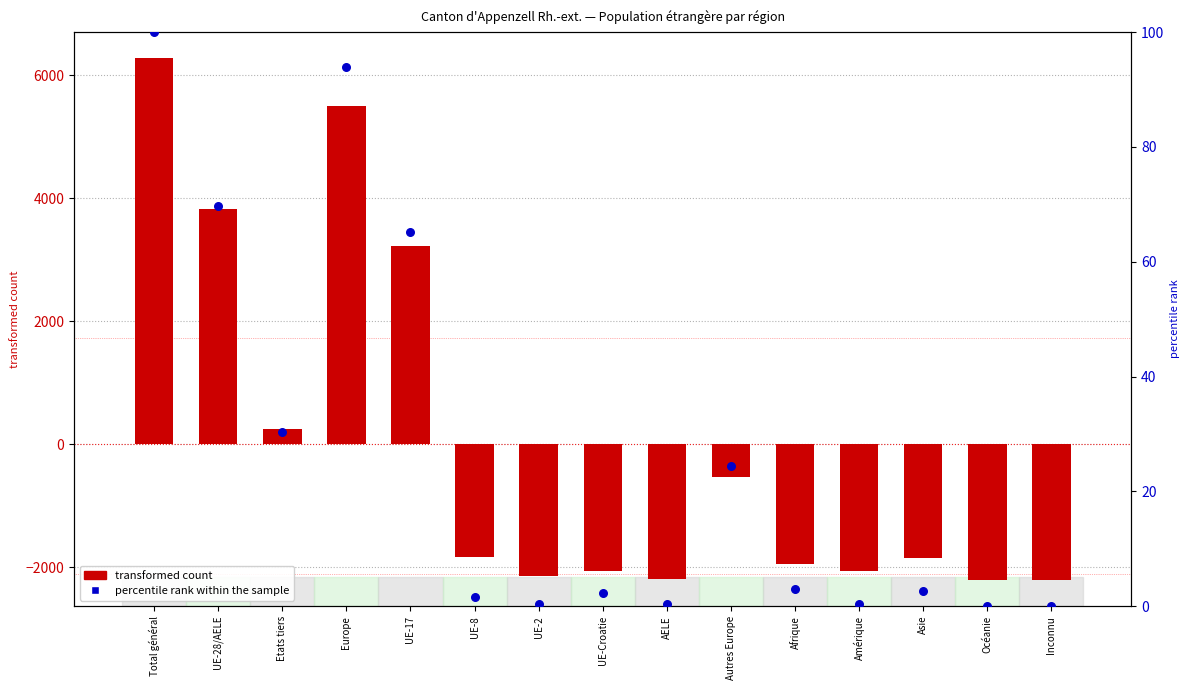

At which category is the sum across all series the highest?

Total général